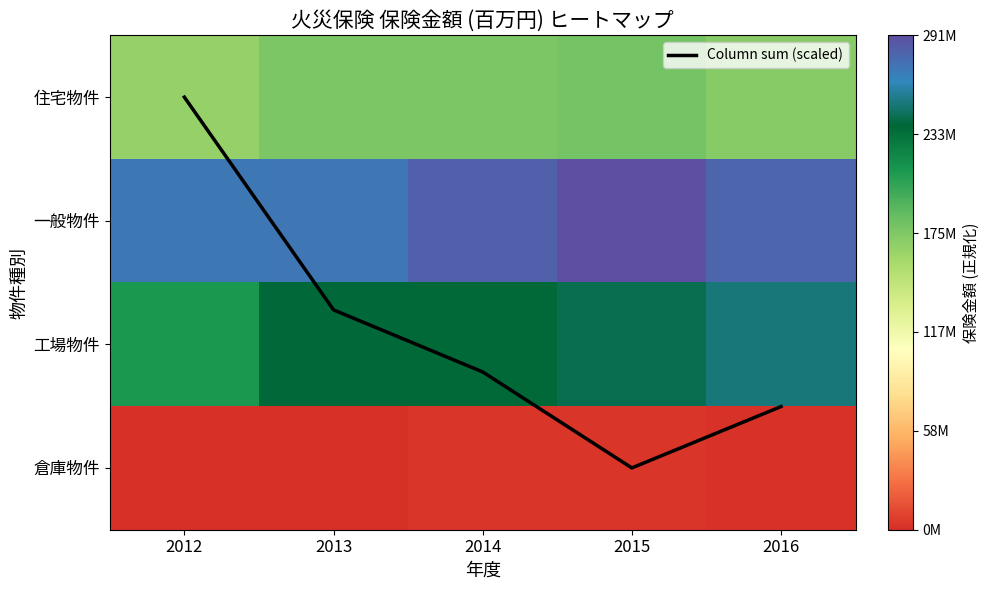

The 住宅物件 series shows 0.3 at 2015. True or false?

False